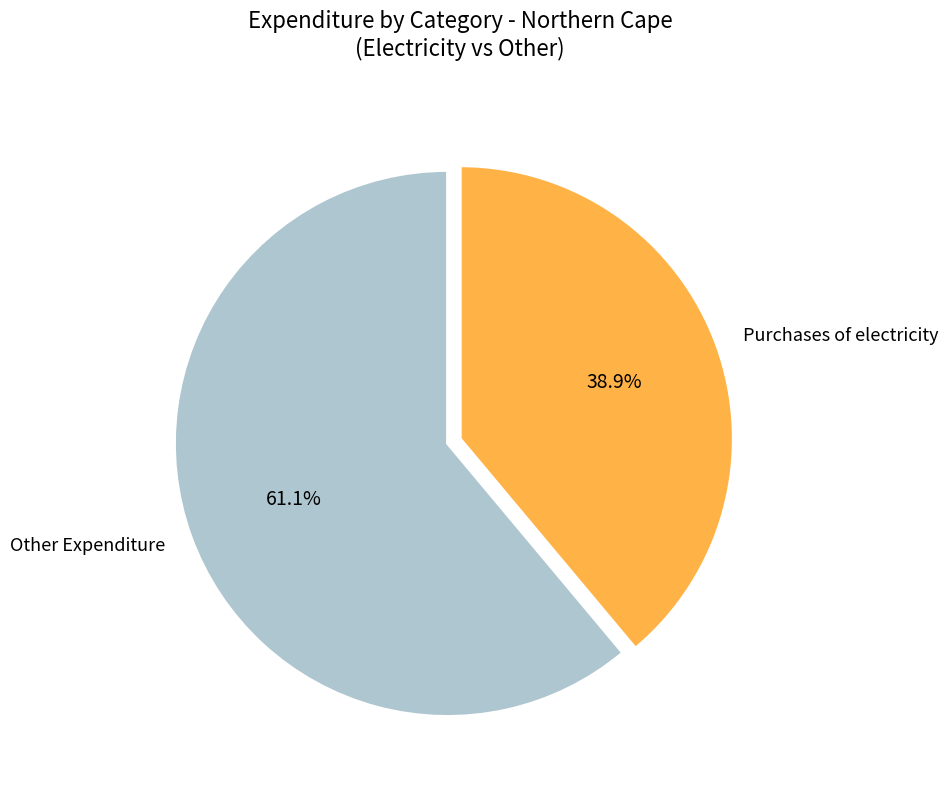

Which has a higher value, Other Expenditure or Purchases of electricity?

Other Expenditure